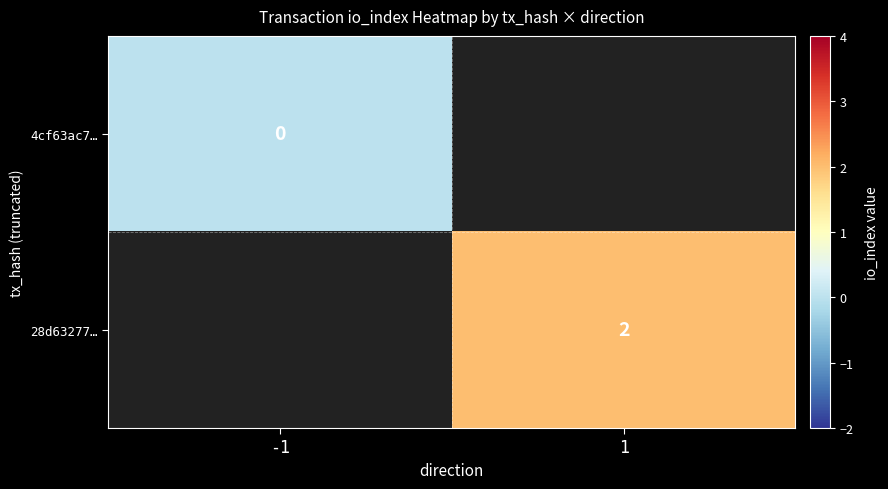

Is it true that 28d63277… equals 1 at 1?

False